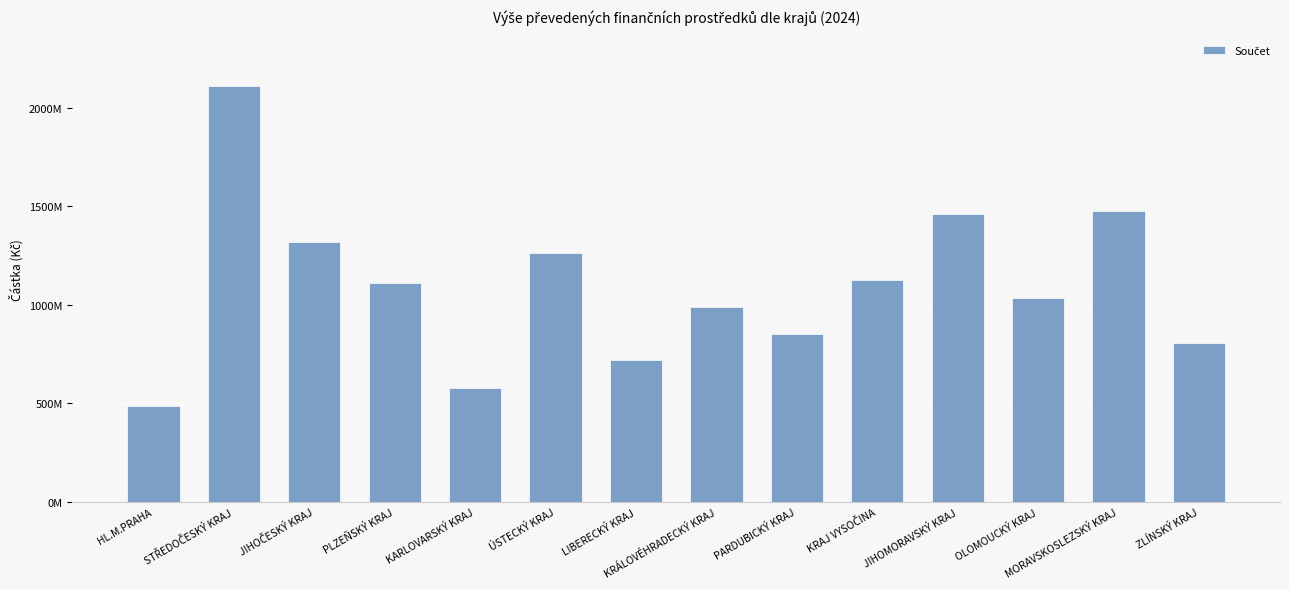

Which label corresponds to the smallest value in the chart?

HL.M.PRAHA